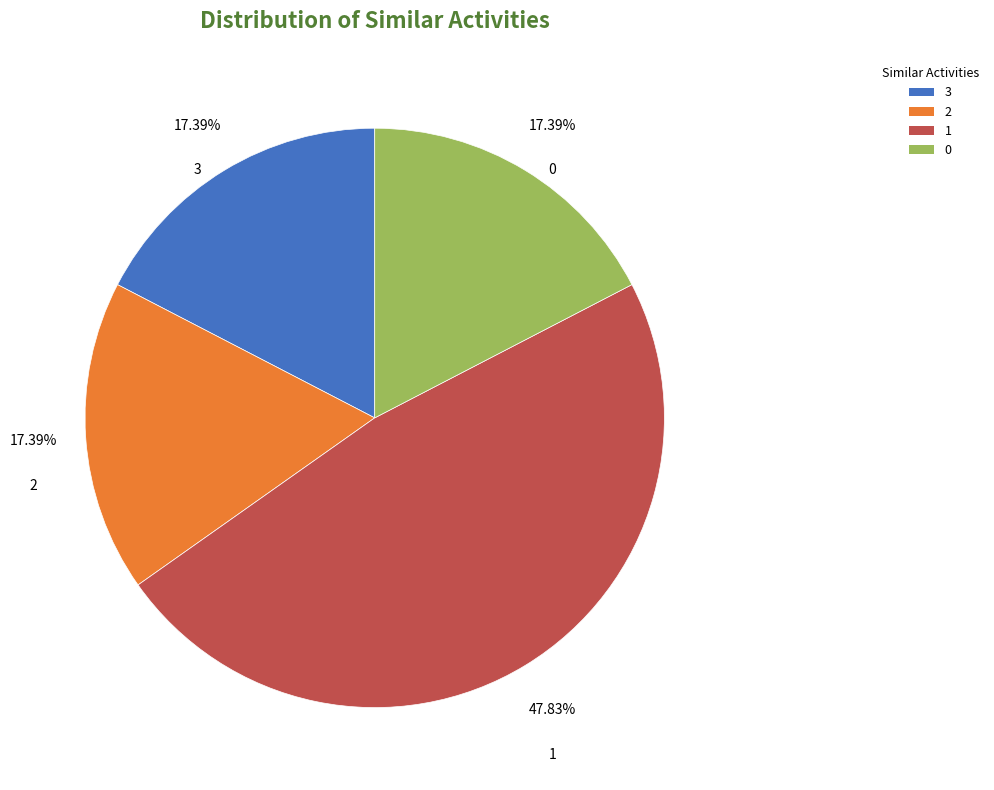

Which slice is the largest?

1